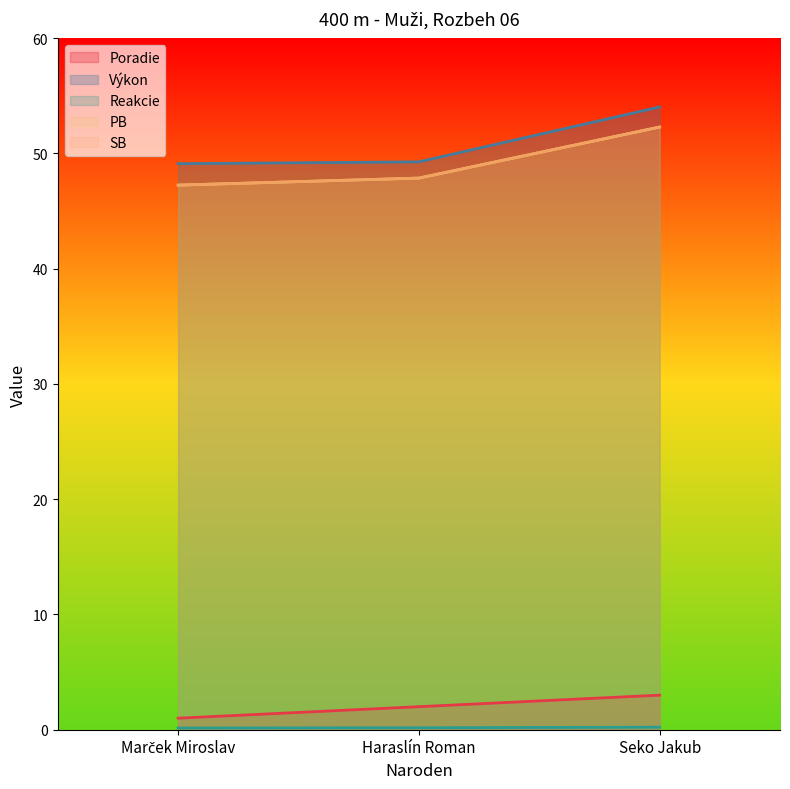

What are all the series names shown in the legend?

Poradie, Výkon, Reakcie, PB, SB